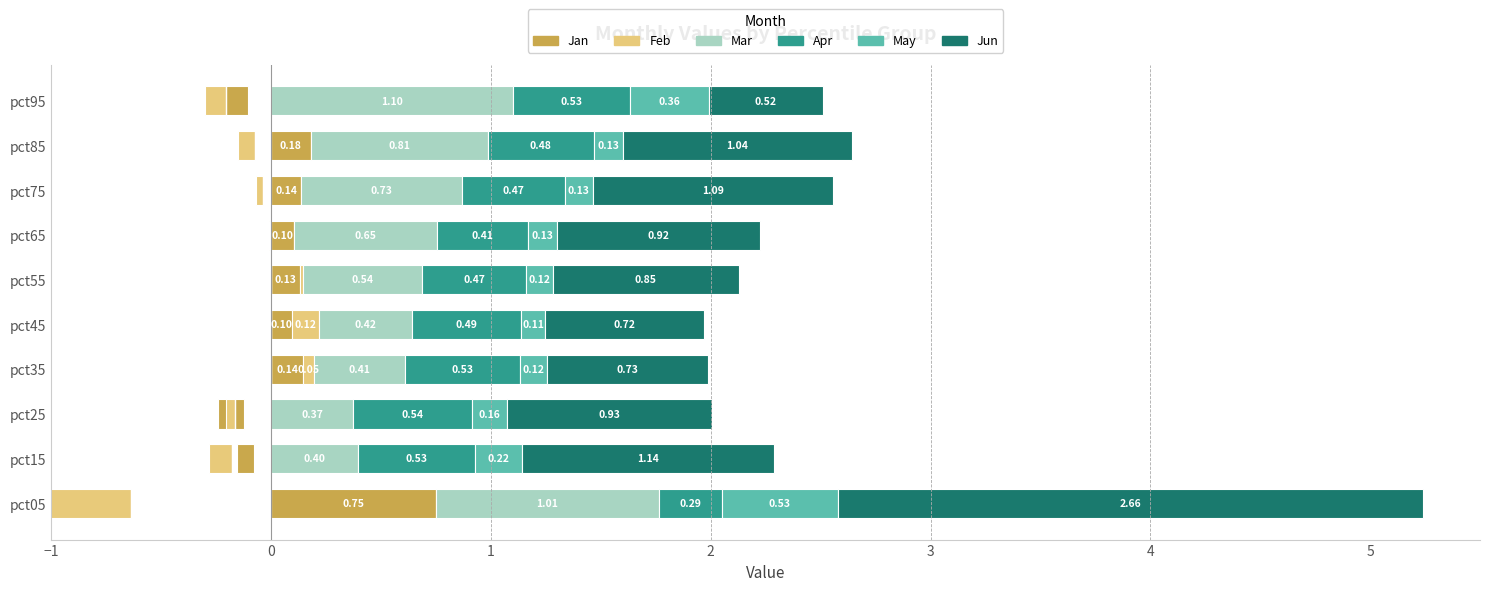

How many groups of bars are there?

10